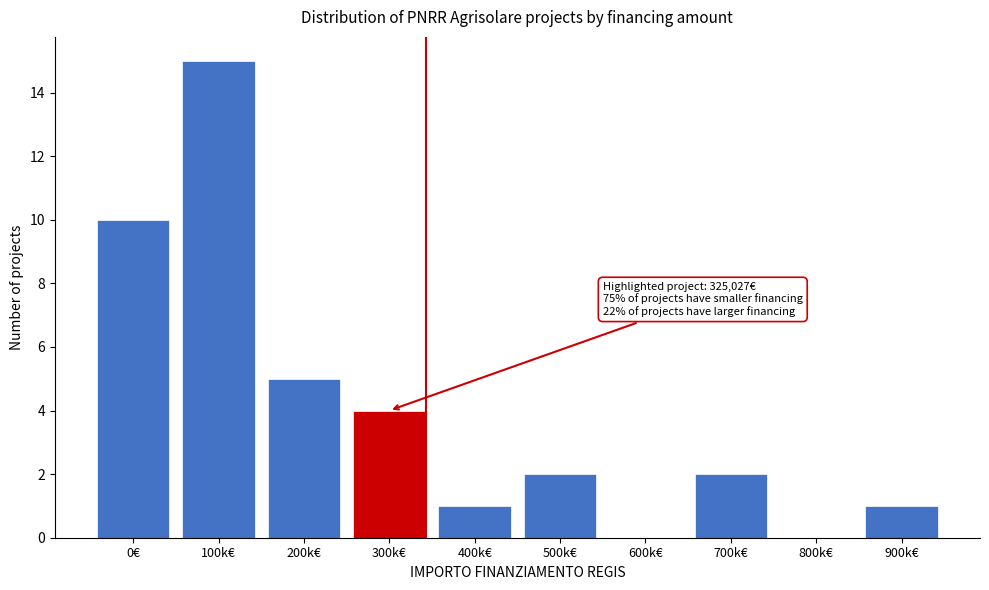

Reading left to right, what are all the values shown in this chart?

0€=10	100k€=15	200k€=5	300k€=4	400k€=1	500k€=2	600k€=0	700k€=2	800k€=0	900k€=1